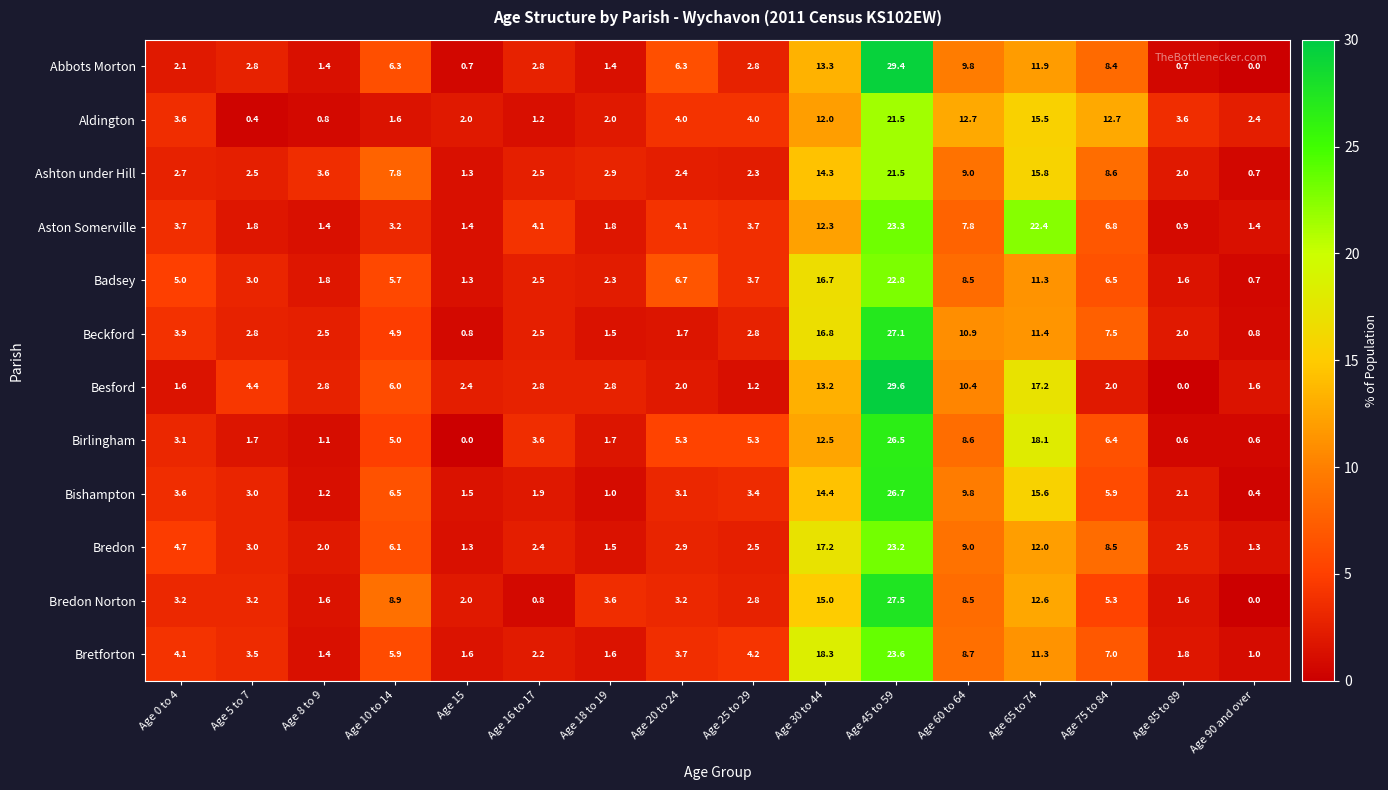

What is the total value across all series at Age 30 to 44?

176.0